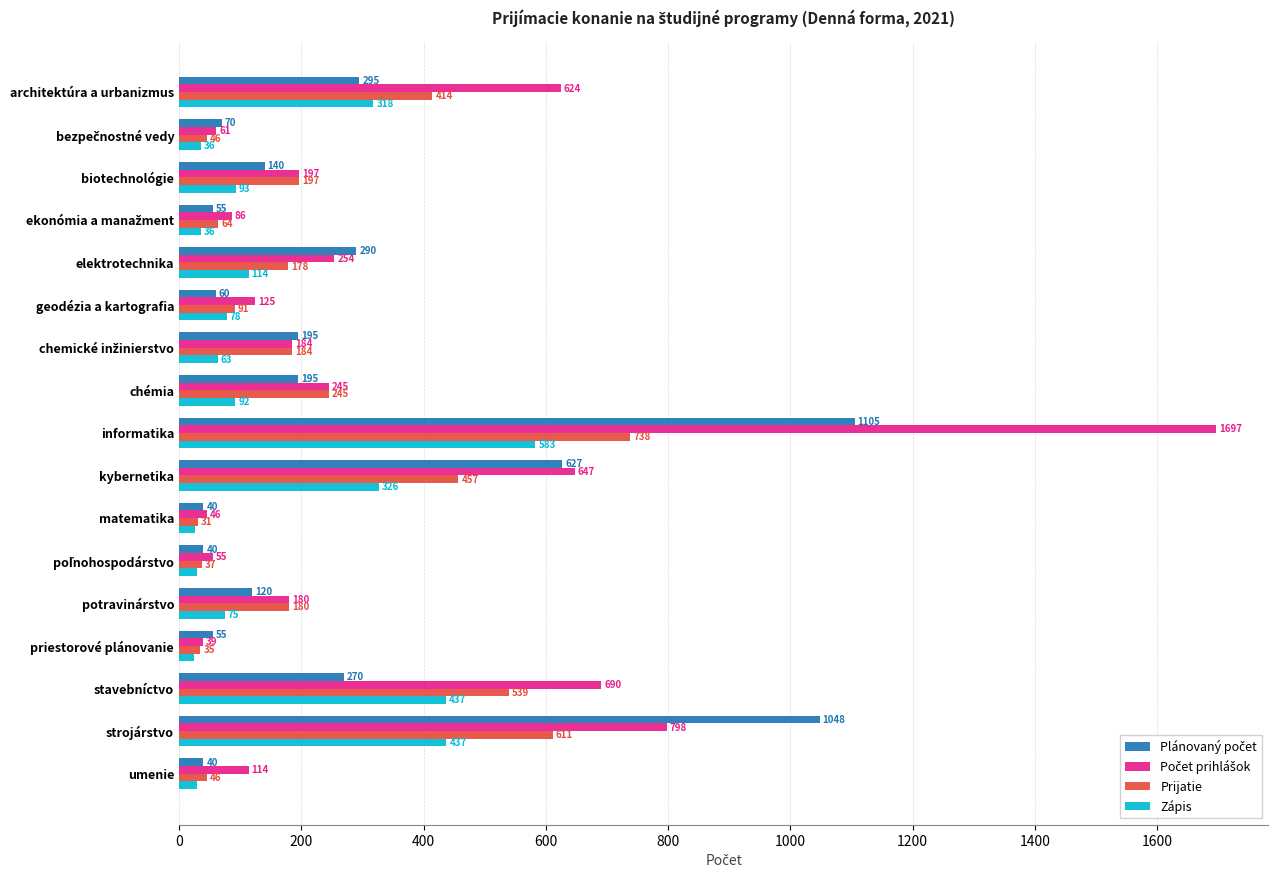

What is the maximum value for Zápis?

583.0